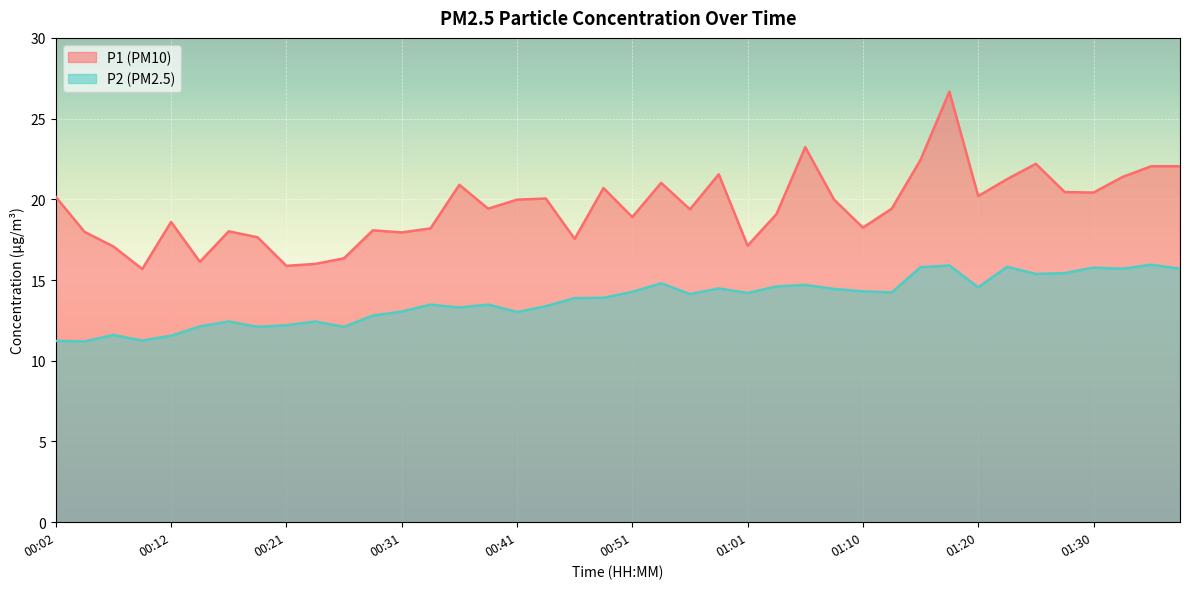

Reading left to right, transcribe all the data shown in this chart.

P1: 20.1	18.0	17.1	15.7	18.6	16.1	18.0	17.6	15.9	16.0	16.4	18.1	17.9	18.2	20.9	19.4	20.0	20.1	17.6	20.7	18.9	21.0	19.4	21.6	17.1	19.1	23.2	20.0	18.2	19.4	22.4	26.7	20.2	21.2	22.2	20.4	20.4	21.4	22.1	22.1
P2: 11.2	11.2	11.6	11.2	11.6	12.1	12.4	12.1	12.2	12.4	12.1	12.8	13.1	13.5	13.3	13.5	13.0	13.4	13.9	13.9	14.3	14.8	14.1	14.5	14.2	14.6	14.7	14.4	14.3	14.2	15.8	15.9	14.6	15.8	15.4	15.4	15.8	15.7	15.9	15.7